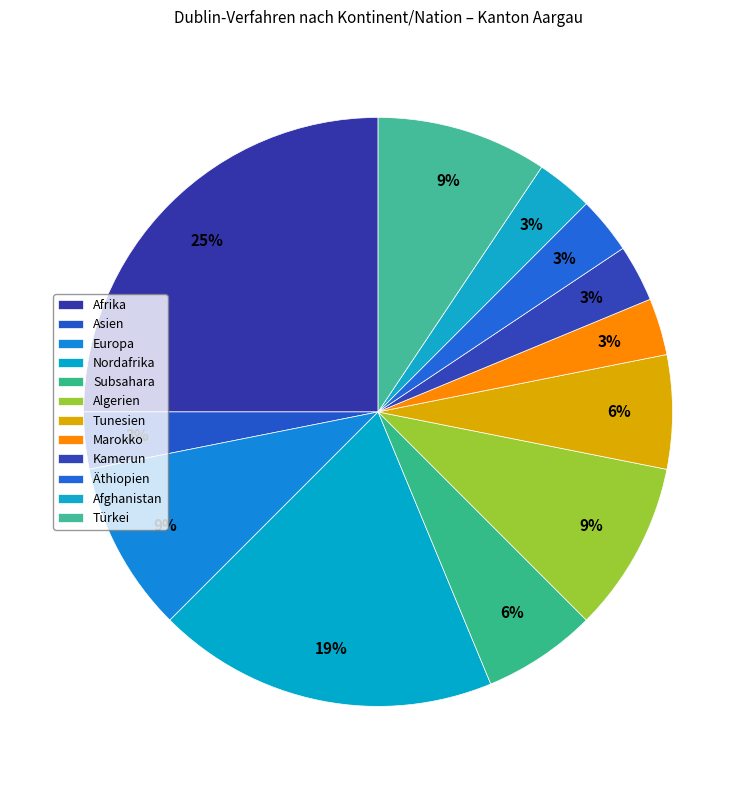

To the nearest percent, what portion does Afghanistan represent?

3%